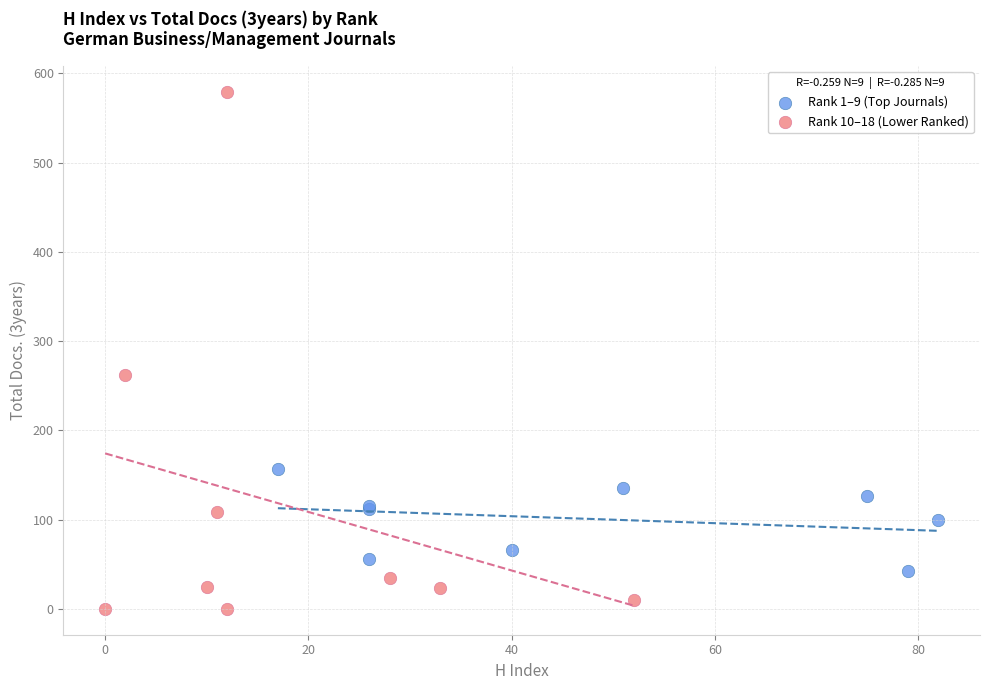

Which series contains the highest Y value?

Rank 10–18 (Lower Ranked)